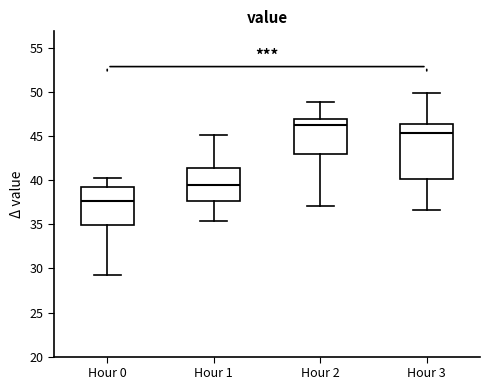

Which box's median line is the highest?

Hour 2